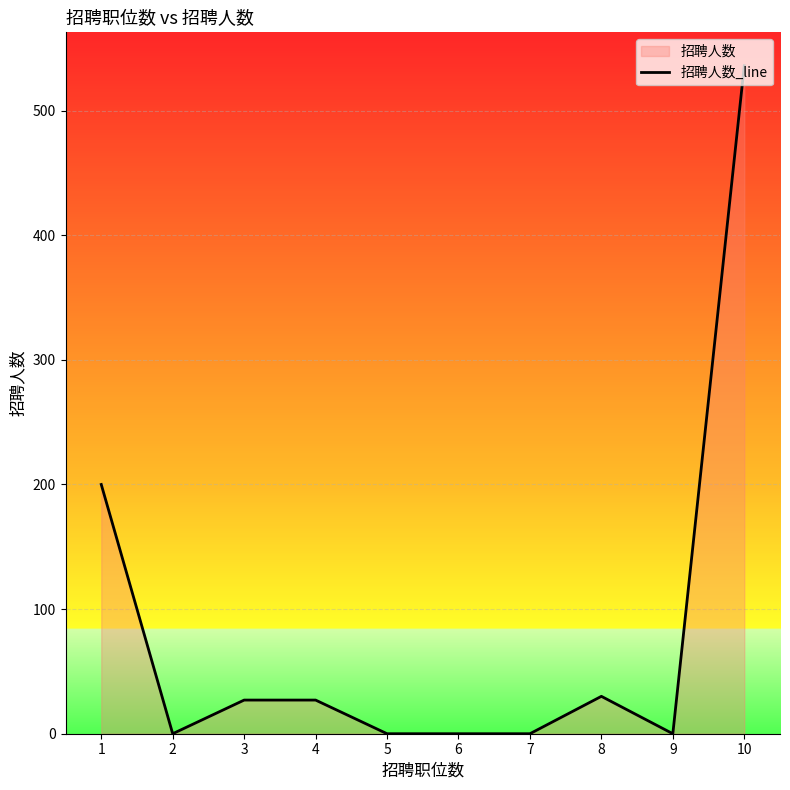

What is the value of the 10th point from the left?

536